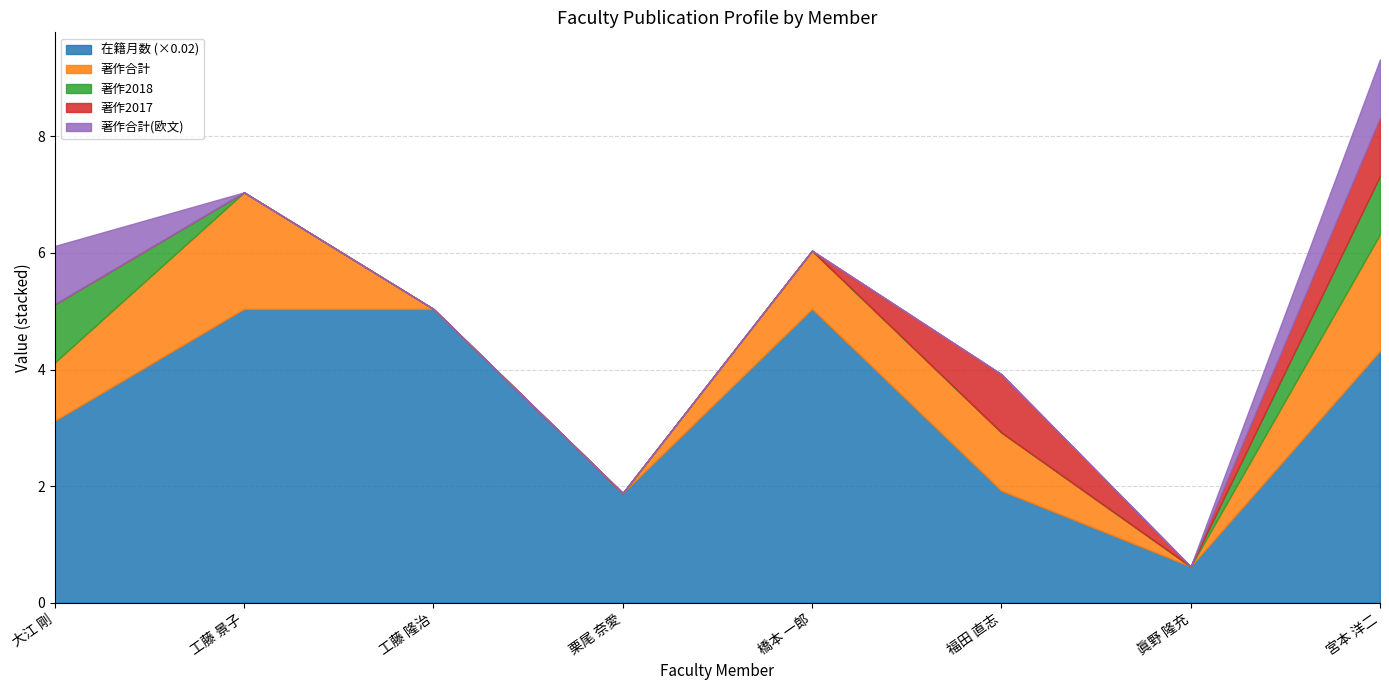

Does the chart have visible grid lines?

Yes